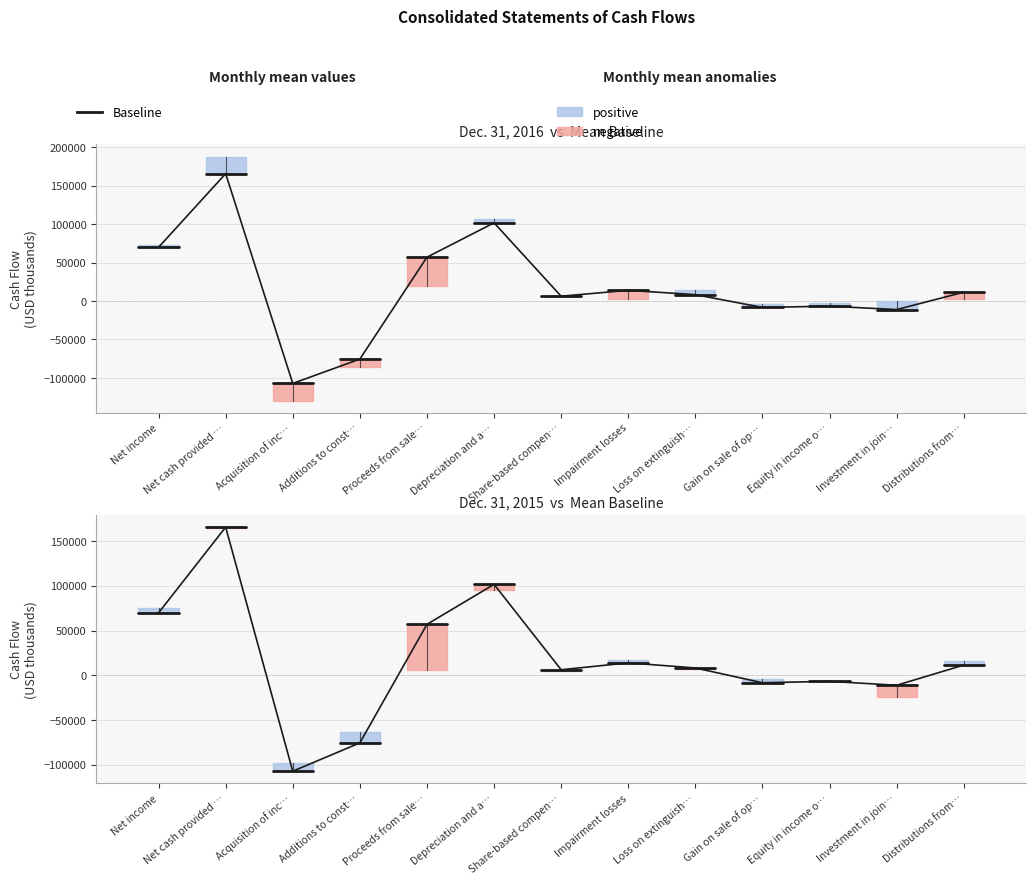

How many values in the Dec. 31, 2015 series are below 5805?

6